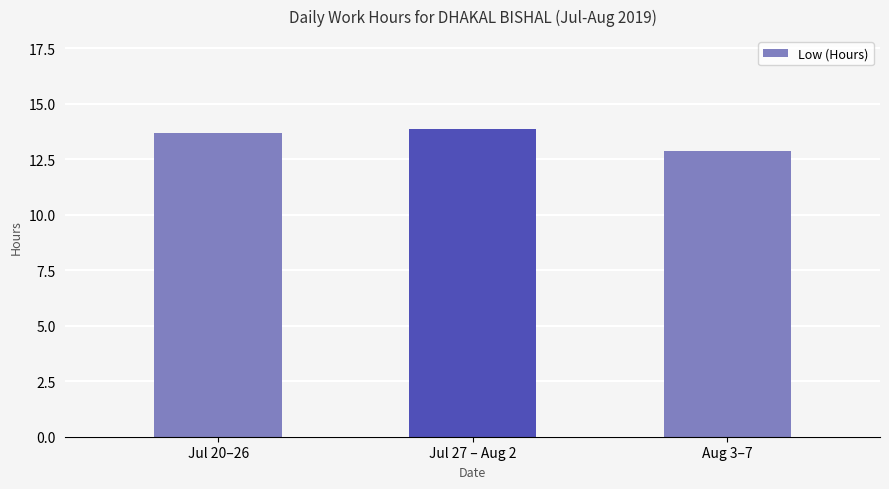

What is the minimum value shown in the chart?

12.9